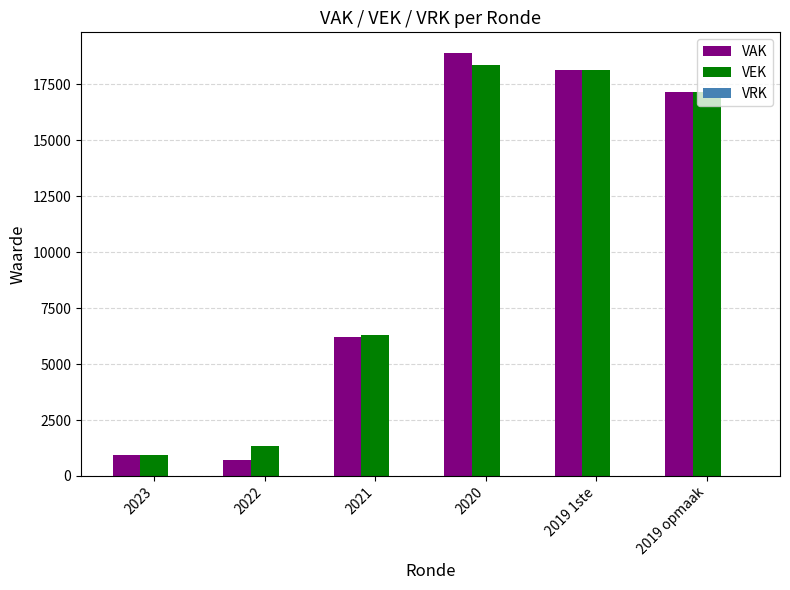

What is the difference between the maximum and second lowest values in the VAK series?

17937